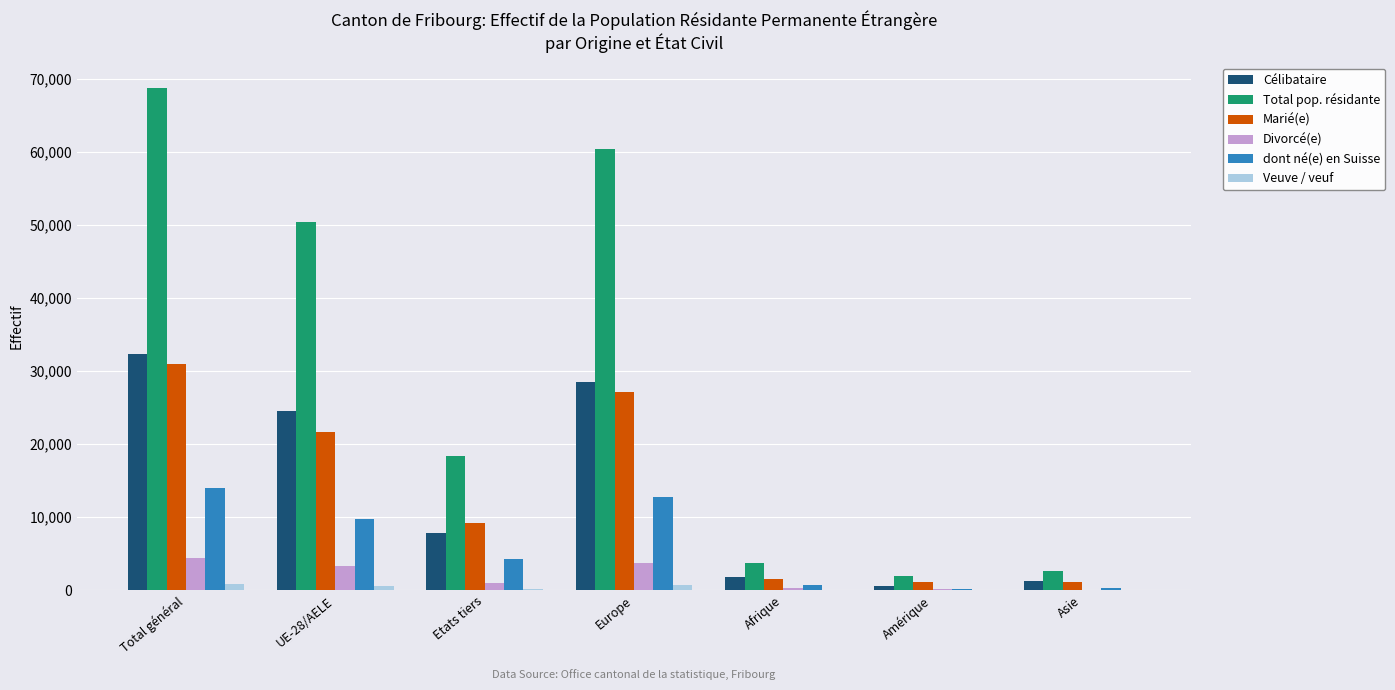

The value of Divorcé(e) at Europe is 6452. True or false?

False